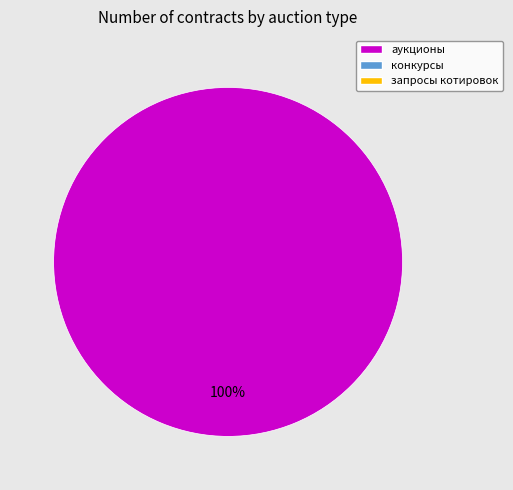

Does any single category account for the majority?

Yes